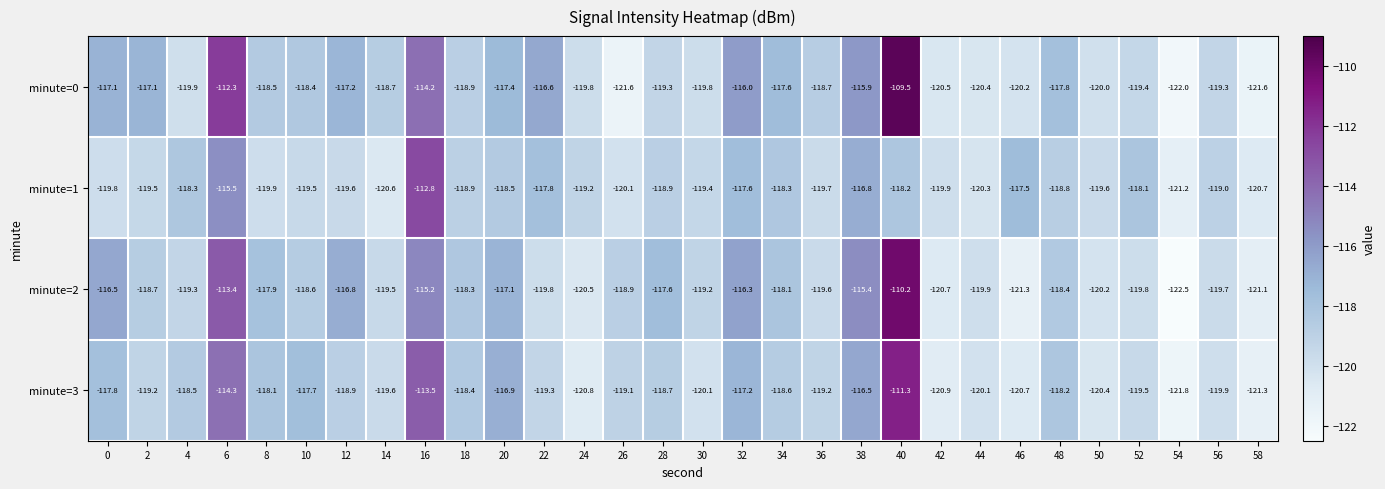

List the series in order of their peak value, lowest first.

minute=1, minute=3, minute=2, minute=0